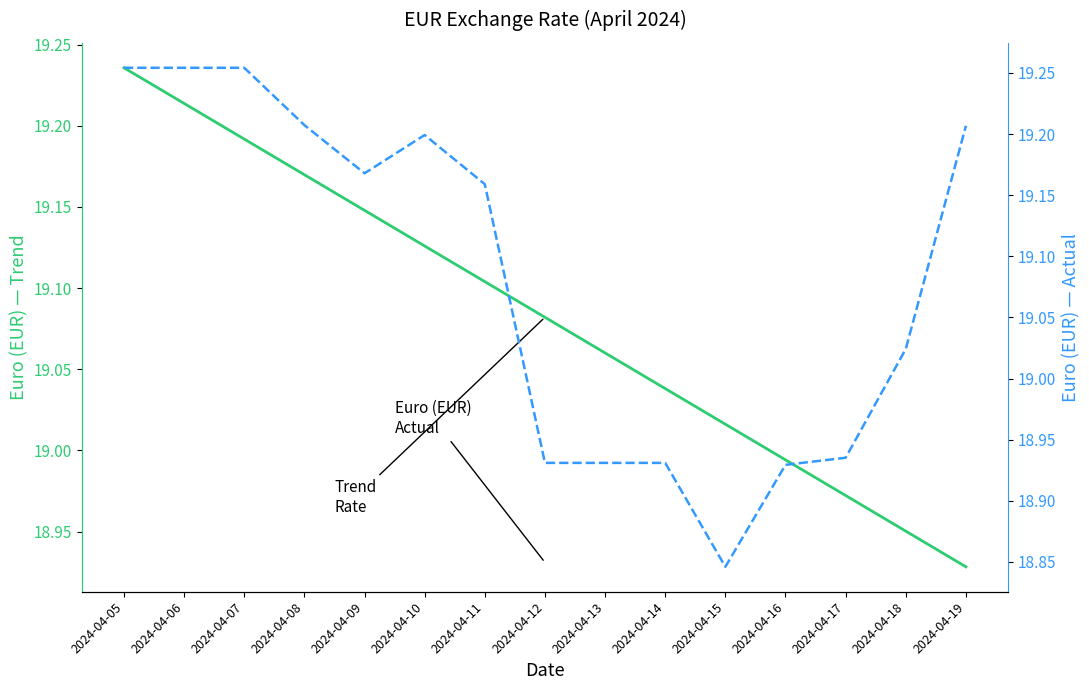

The value of Euro (EUR) at 2024-04-12 is 28.1. True or false?

False